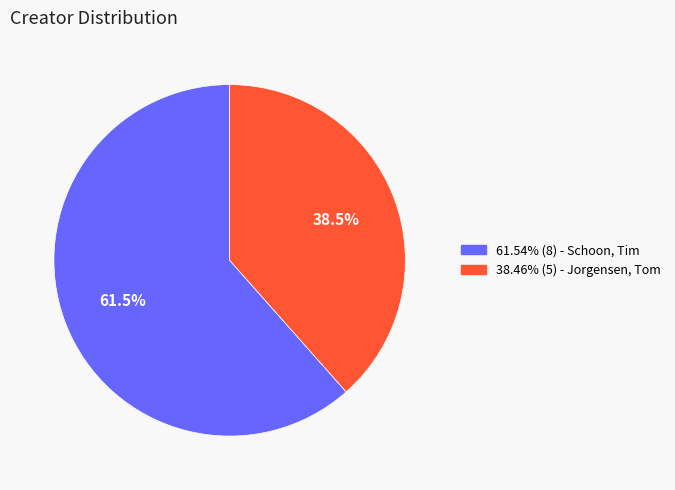

Is there a majority slice in this chart?

Yes